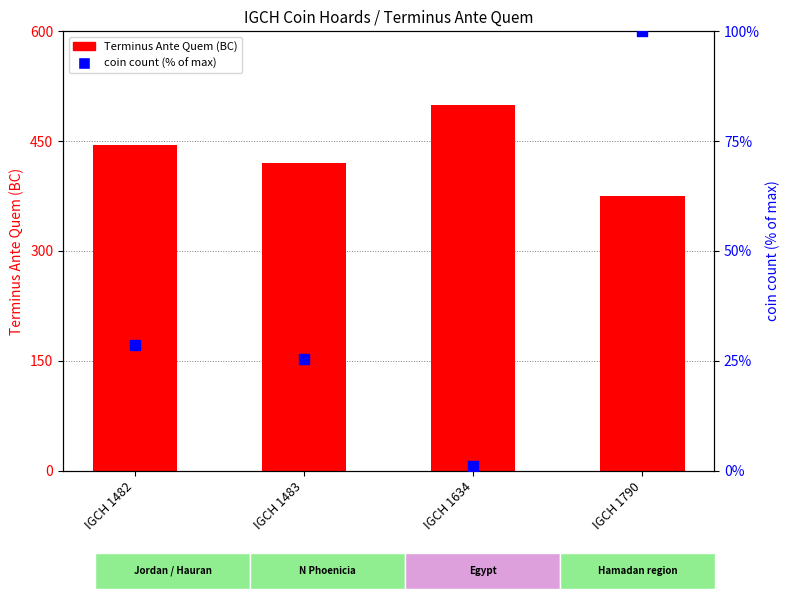

Which series has the widest spread of Y values?

Terminus Ante Quem (BC)